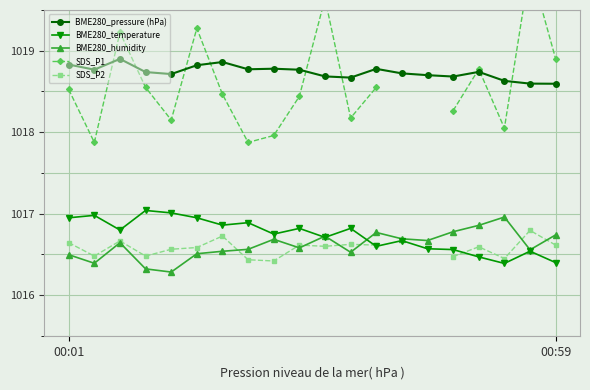

At which category does BME280_temperature reach its first local valley?

2